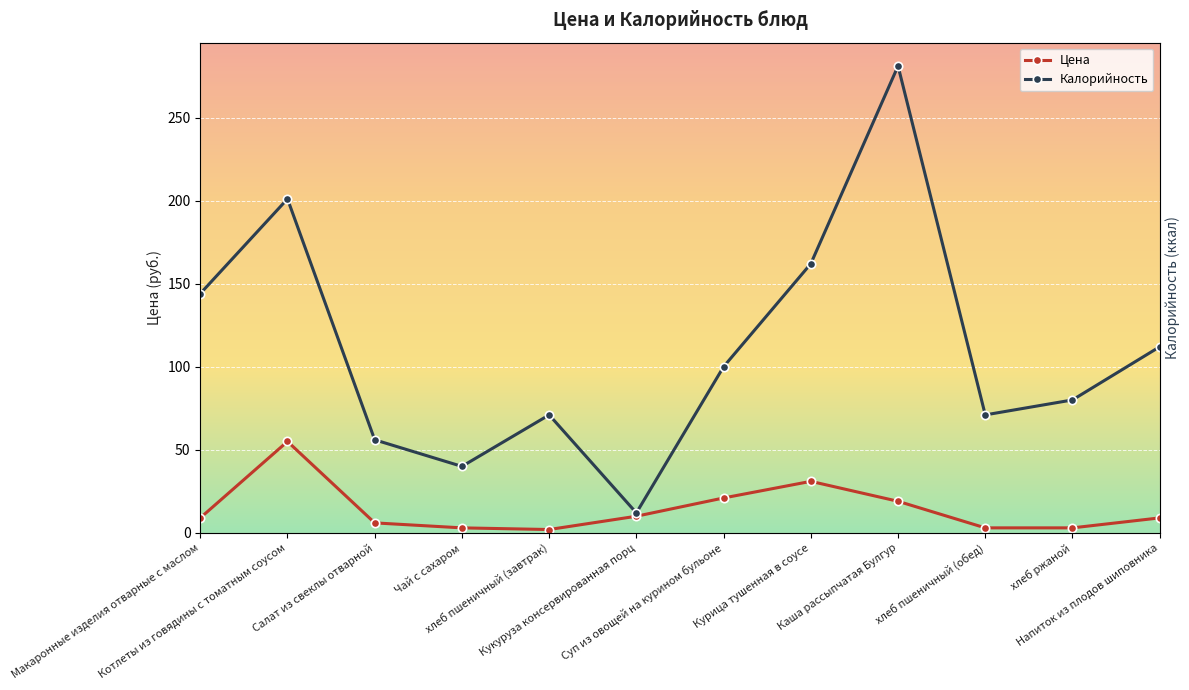

True or false: Калорийность and Цена cross at least once.

False